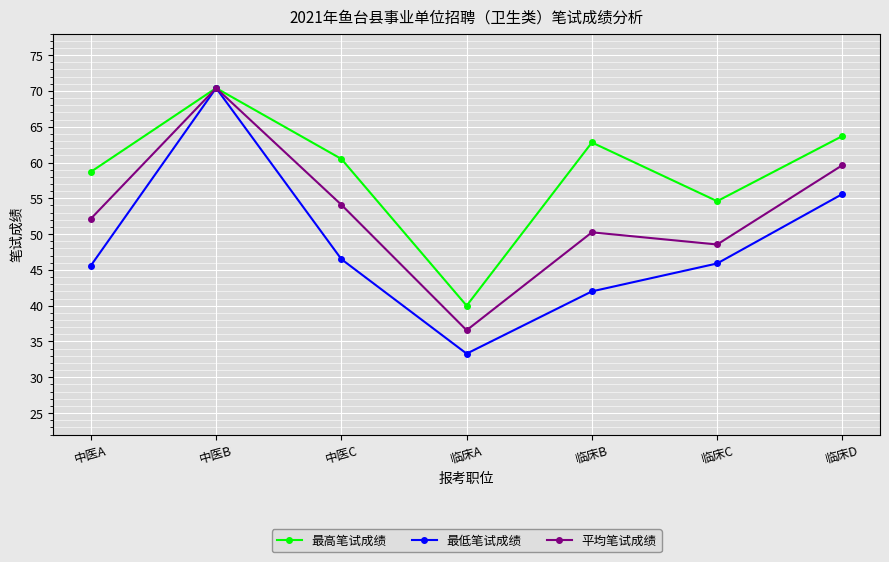

What position from the right is 临床A?

4